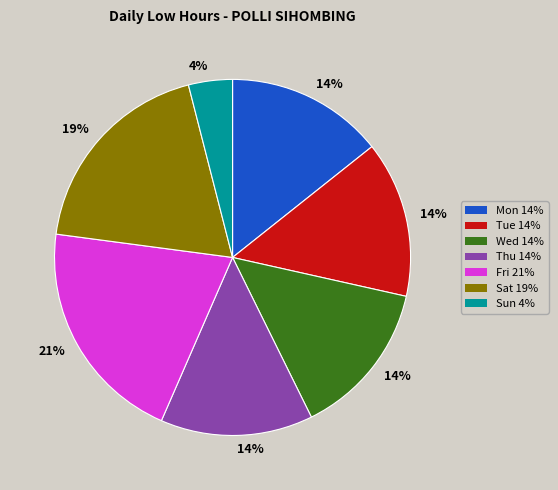

To the nearest percent, what is the average slice percentage?

14%